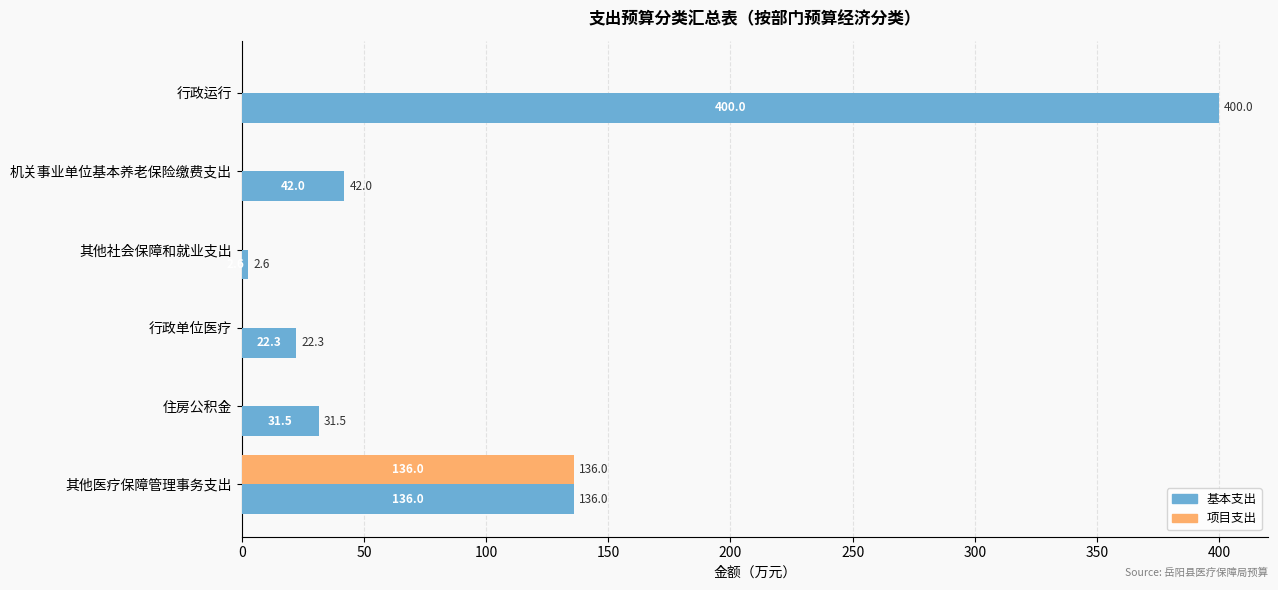

What is the maximum value shown in the chart?

400.0